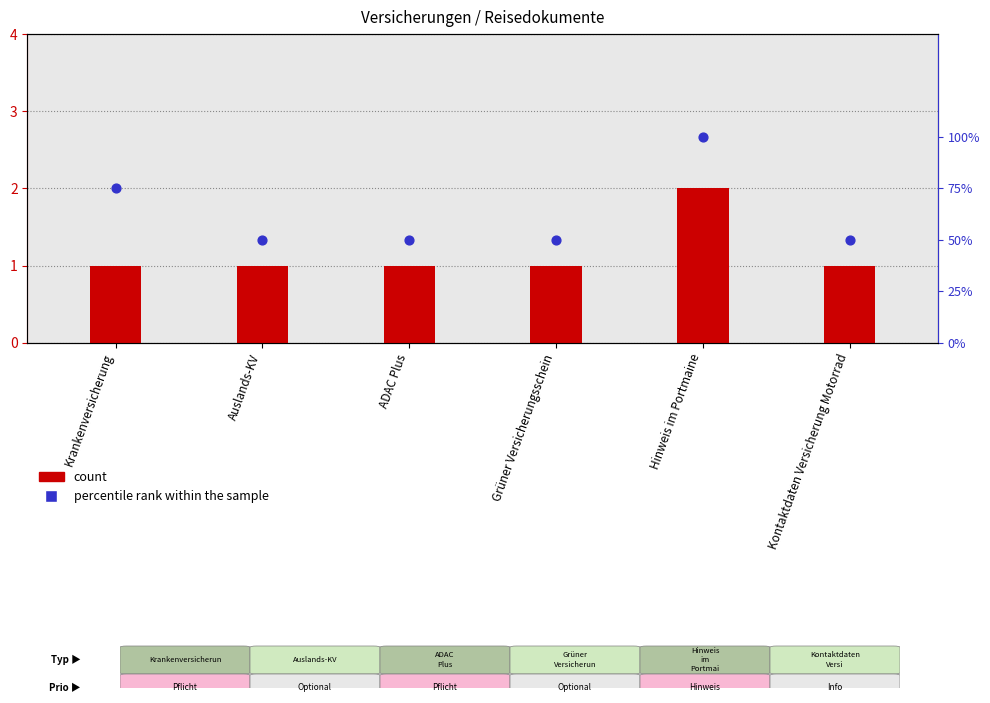

What is the total value across all series at ADAC Plus?

51